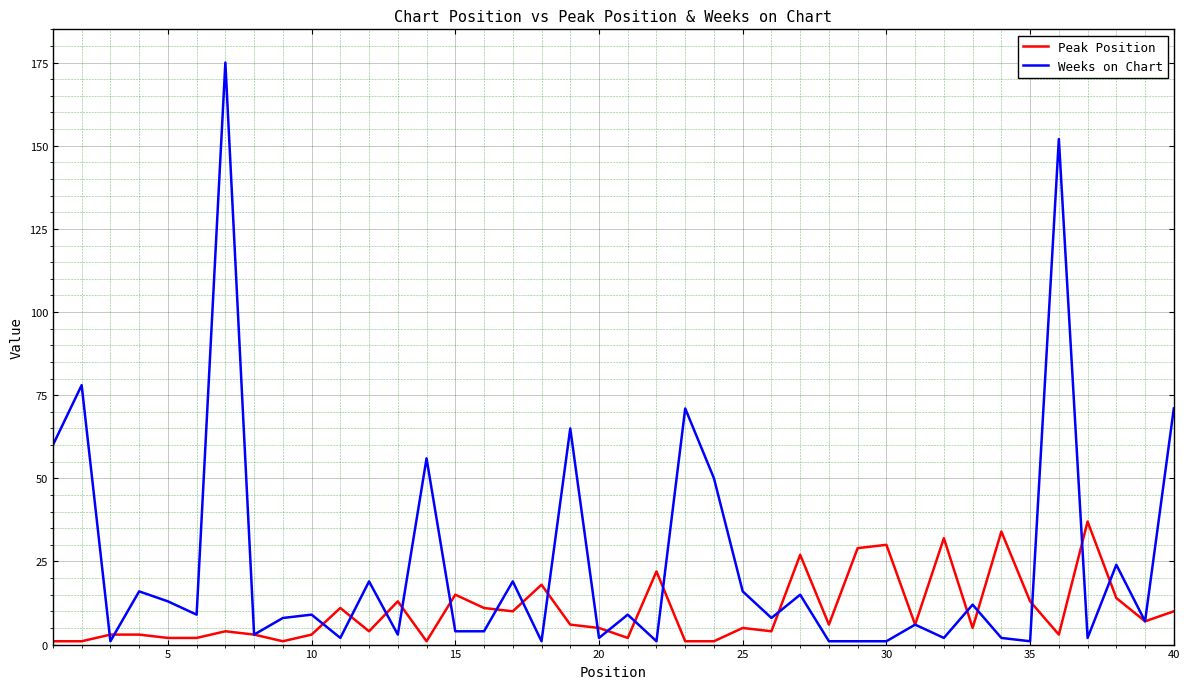

What is the smallest value displayed?

1